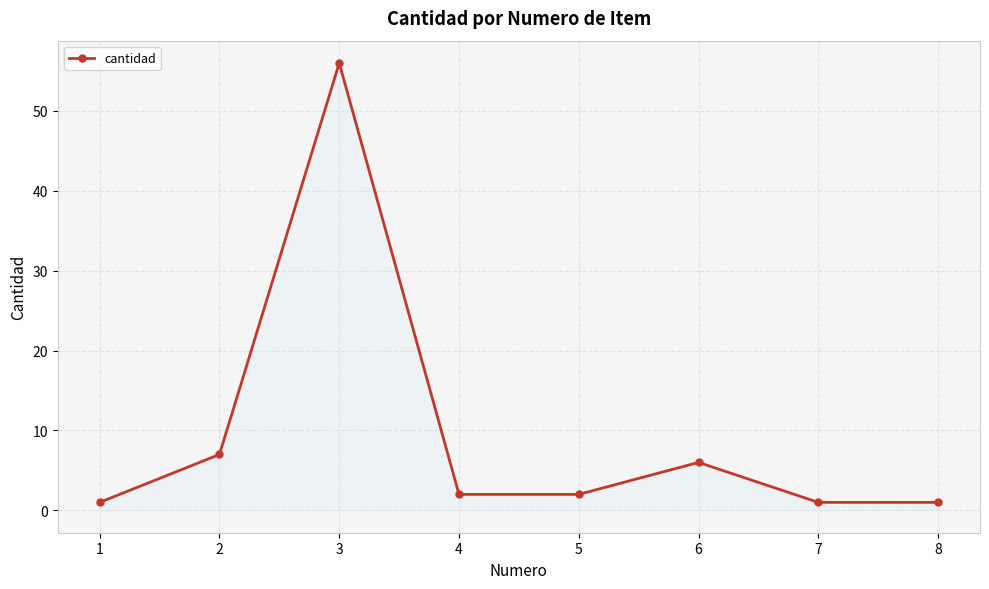

What is the difference between the maximum and minimum values?

55